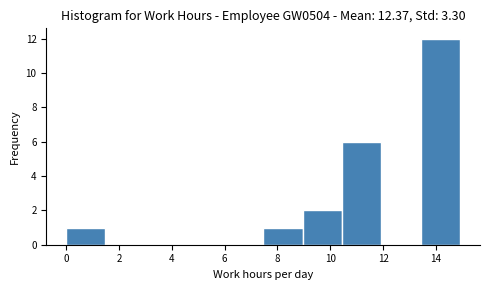

Reading left to right, list every bar in this chart as the range it spans on the x-axis followed by its height. Neither the bar edges nor the heights are printed on the chart, so give them approximately, as read against the axes.

0.0 to 1.4: 1
1.4 to 3.0: 0
3.0 to 4.4: 0
4.4 to 6.0: 0
6.0 to 7.4: 0
7.4 to 9.0: 1
9.0 to 10.4: 2
10.4 to 12.0: 6
12.0 to 13.4: 0
13.4 to 15.0: 12